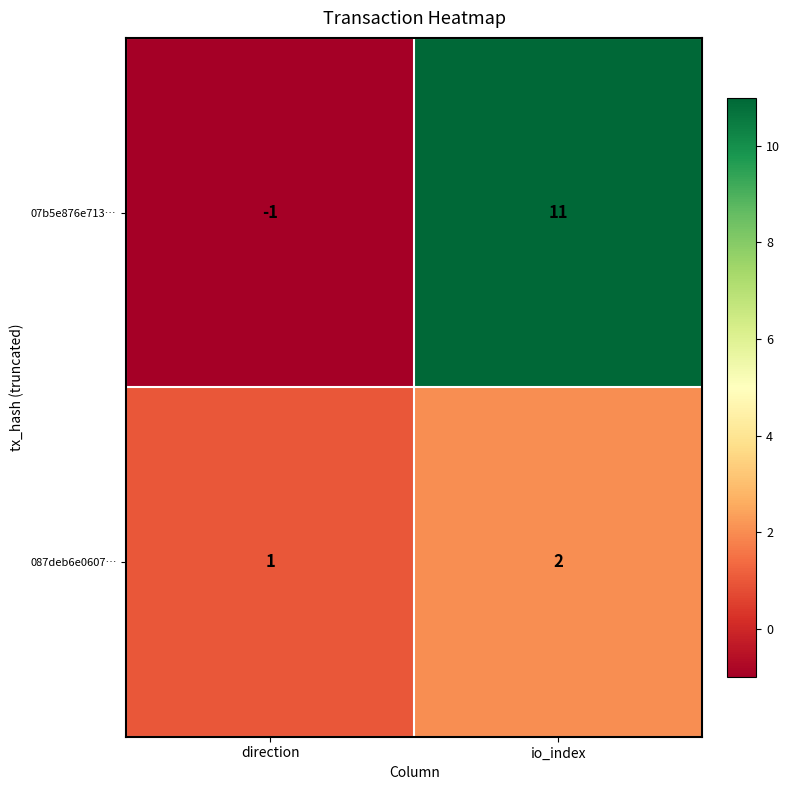

What is the sum of the 087deb6e0607… values at io_index and direction?

3